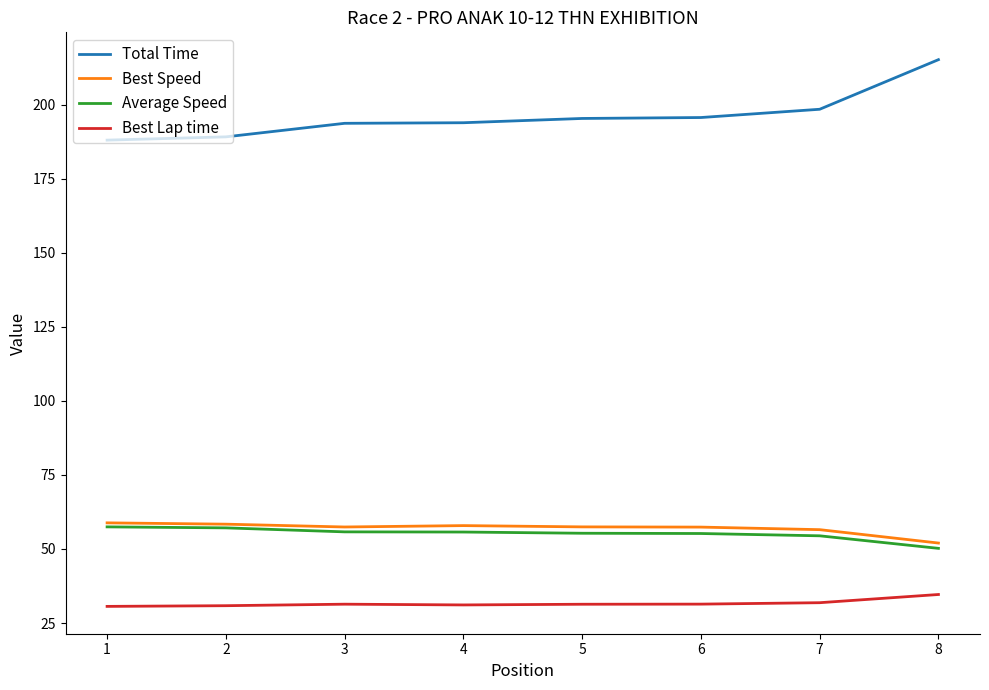

True or false: Total Time and Best Lap time cross at least once.

False